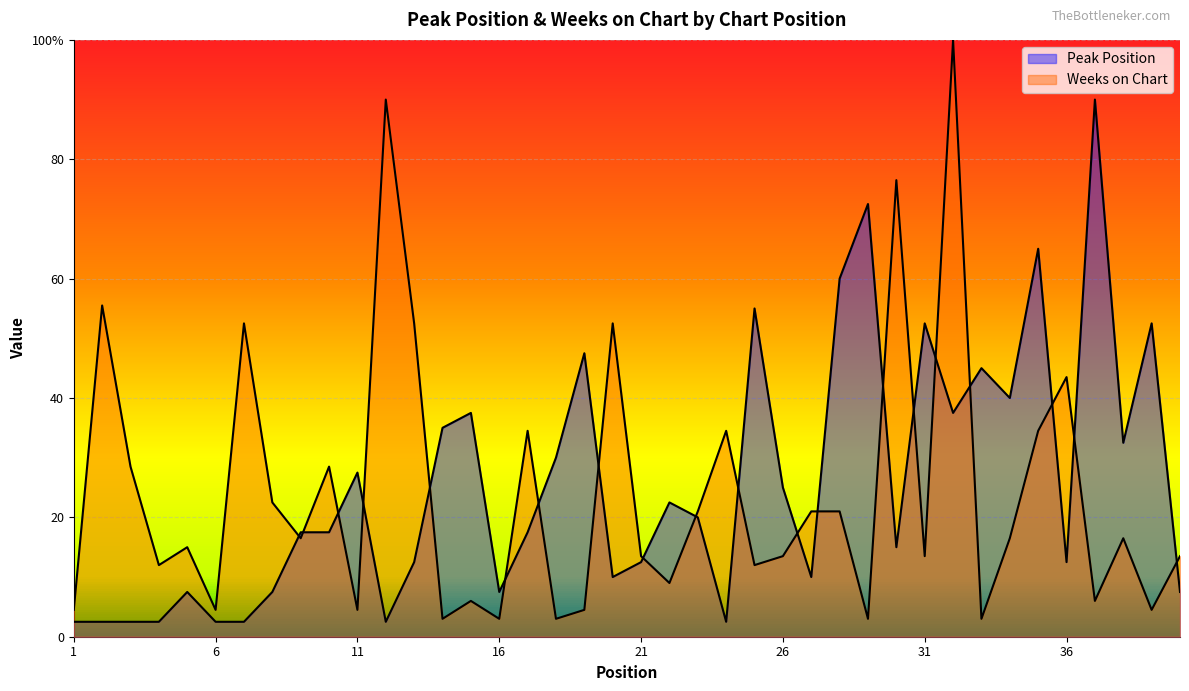

How many interior local peaks does the Weeks on Chart series have?

13